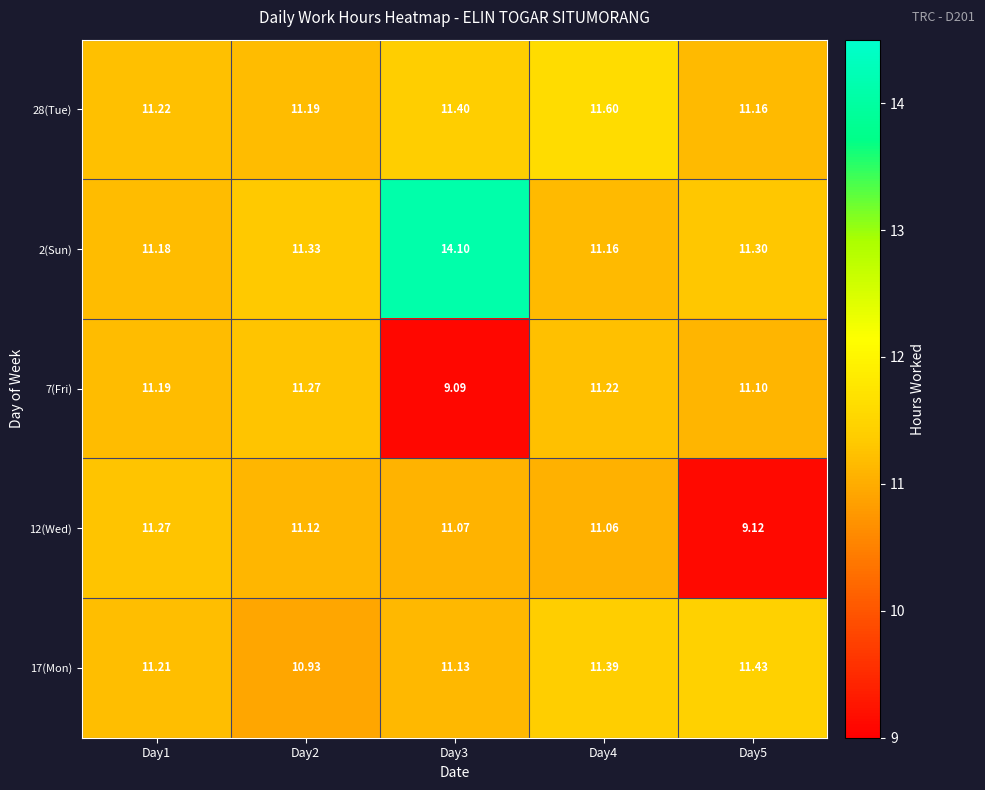

Is the value of 12(Wed) at Day3 greater than the value of 7(Fri) at Day1?

No